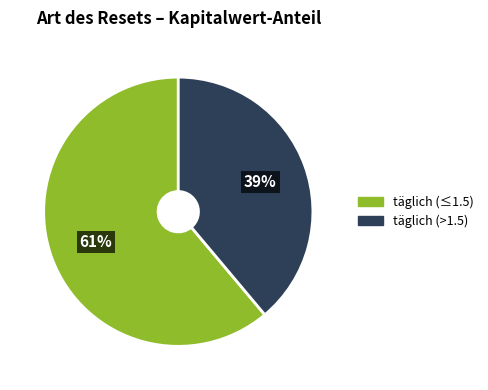

Count the number of slices in the pie.

2